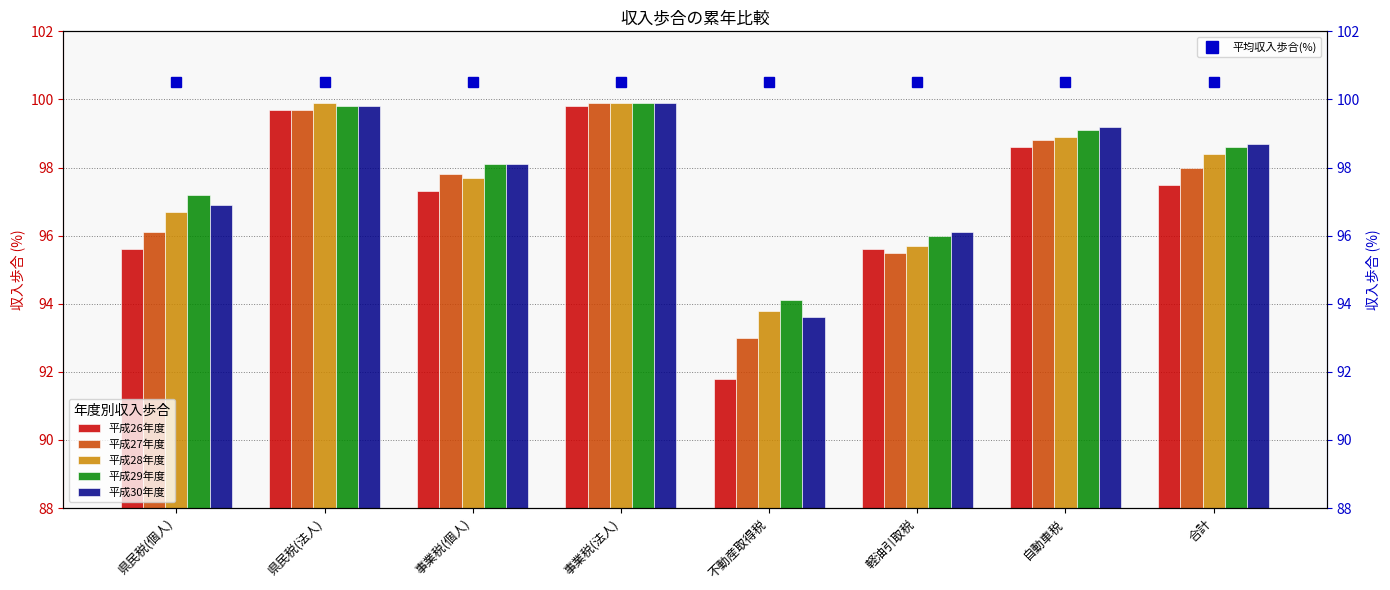

At which label does 平成26年度 reach its peak?

事業税(法人)